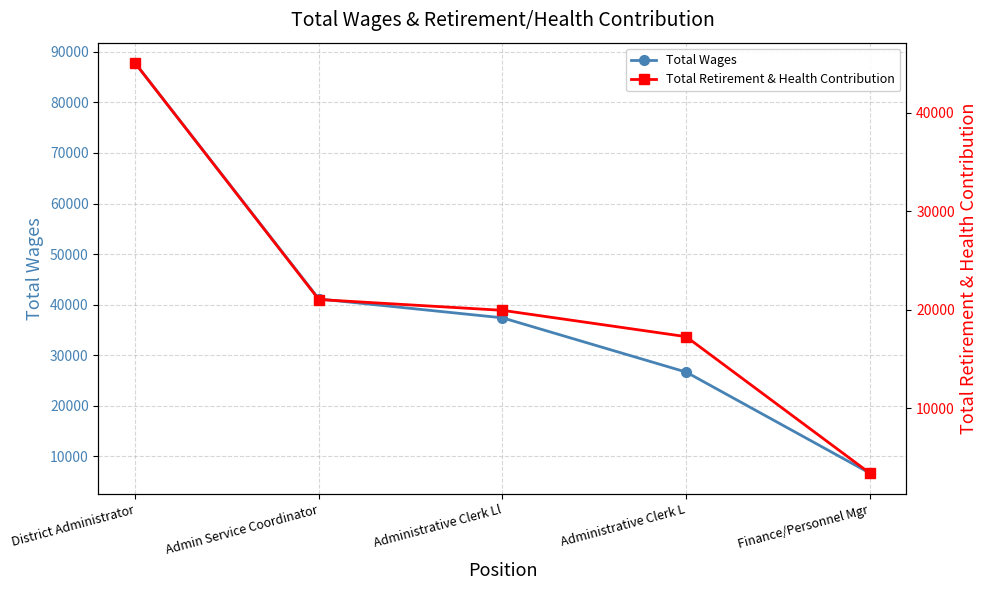

True or false: Total Retirement & Health Contribution and Total Wages intersect in this chart.

False